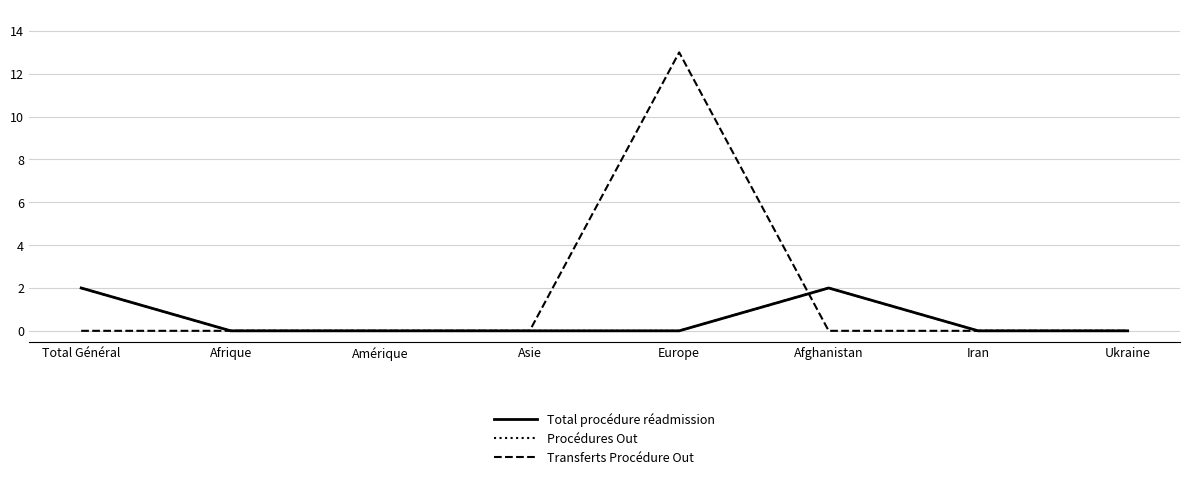

What is the greatest value displayed?

13